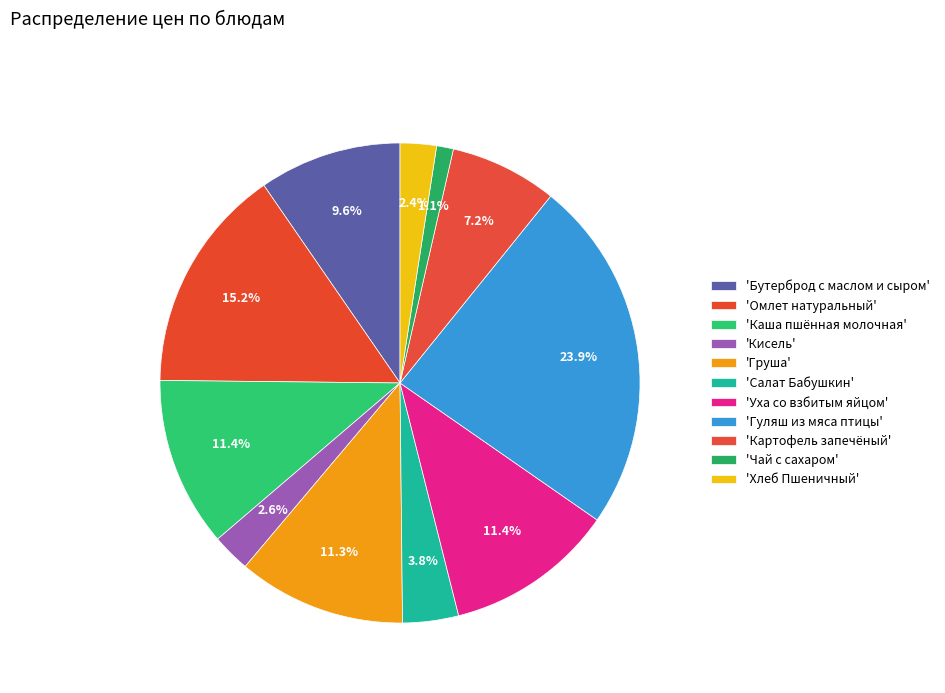

What is the smallest slice in the pie chart?

Чай с сахаром